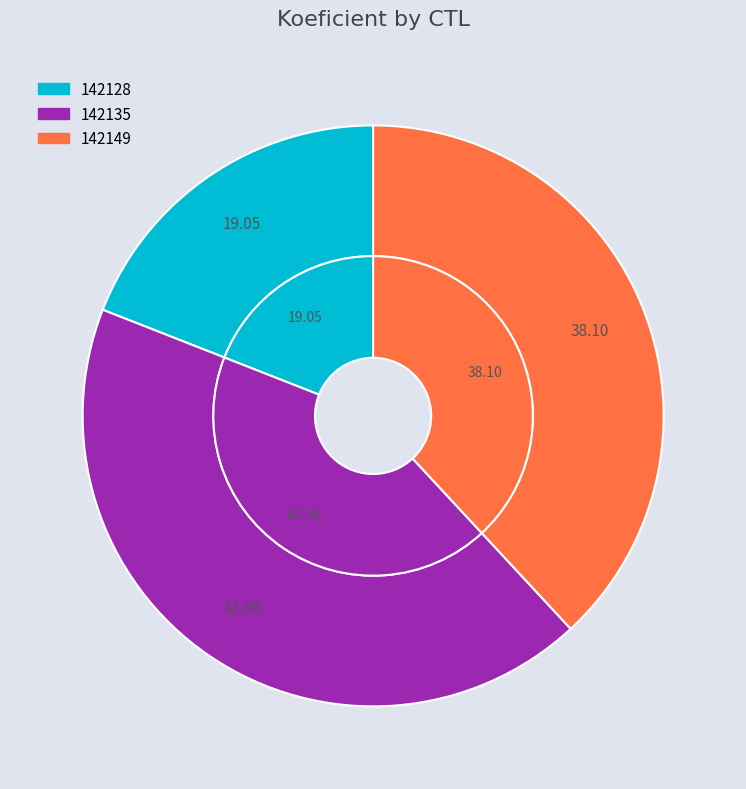

How many slices are in this pie chart?

3